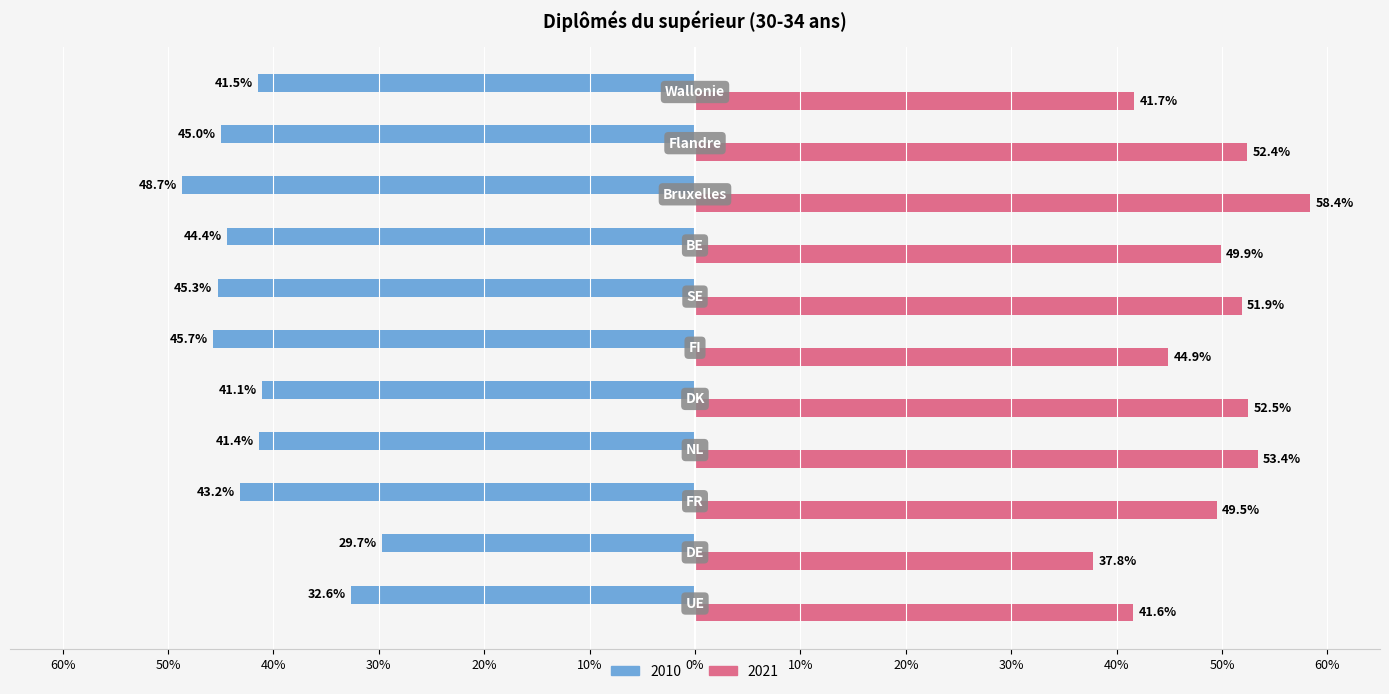

At how many categories does at least one series exceed 44?

8